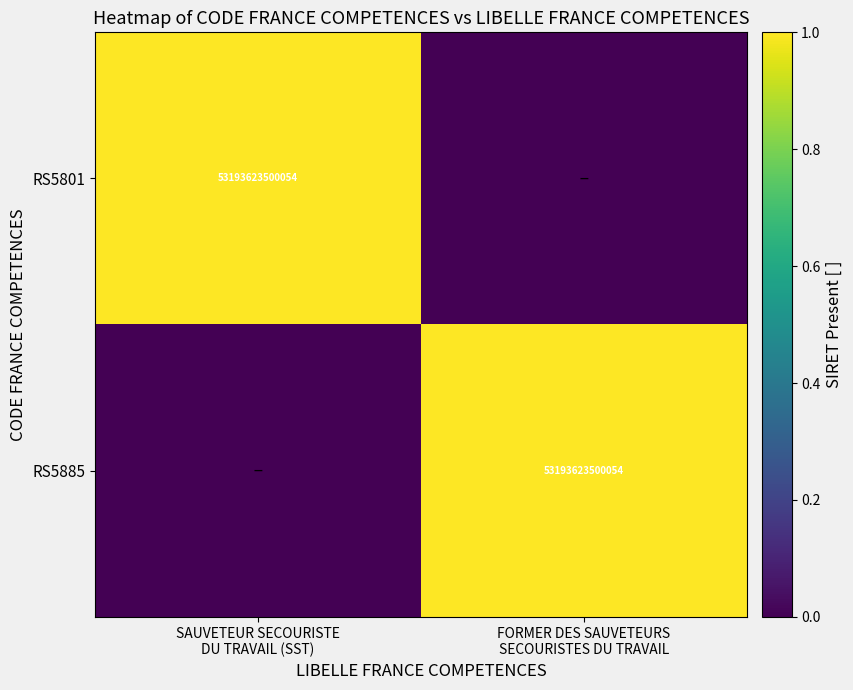

Rank the series at FORMER DES SAUVETEURS SECOURISTES DU TRAVAIL from lowest to highest value.

RS5801, RS5885